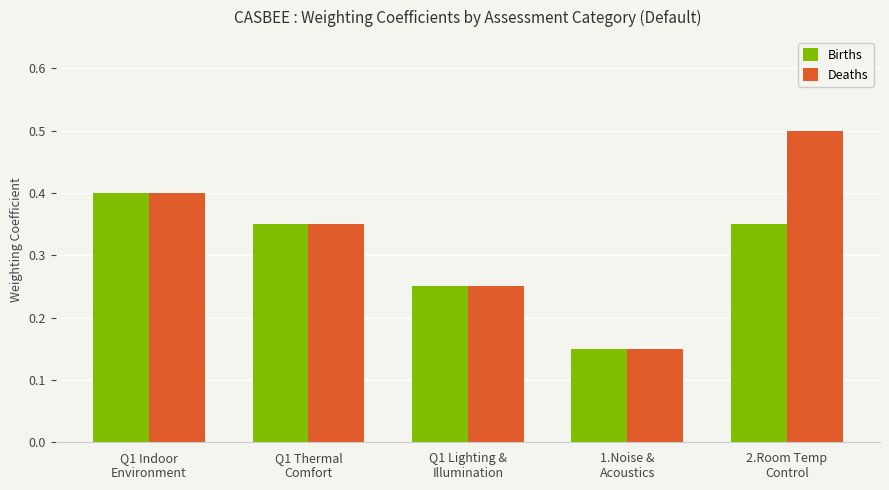

Does the chart contain stacked bars?

No